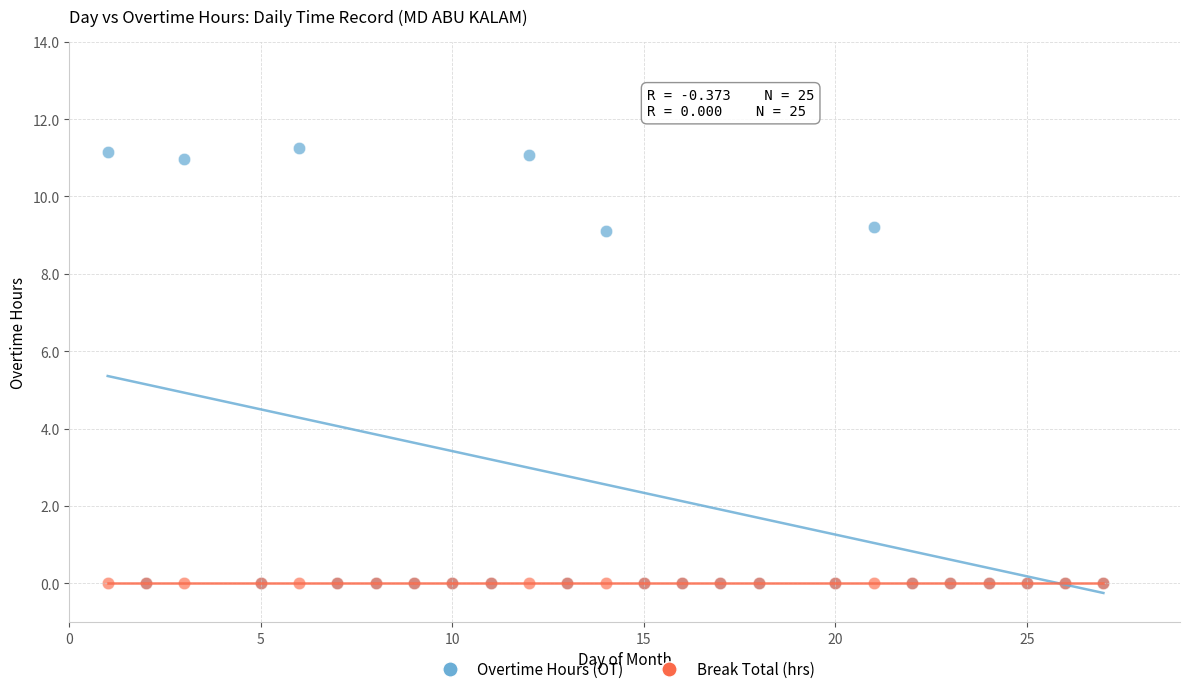

What are all the series names shown in the legend?

Overtime Hours (OT), Break Total (hrs)